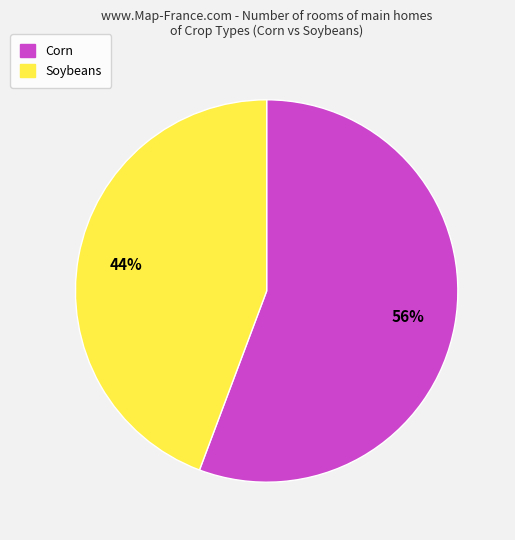

Which slice is the smallest?

Soybeans